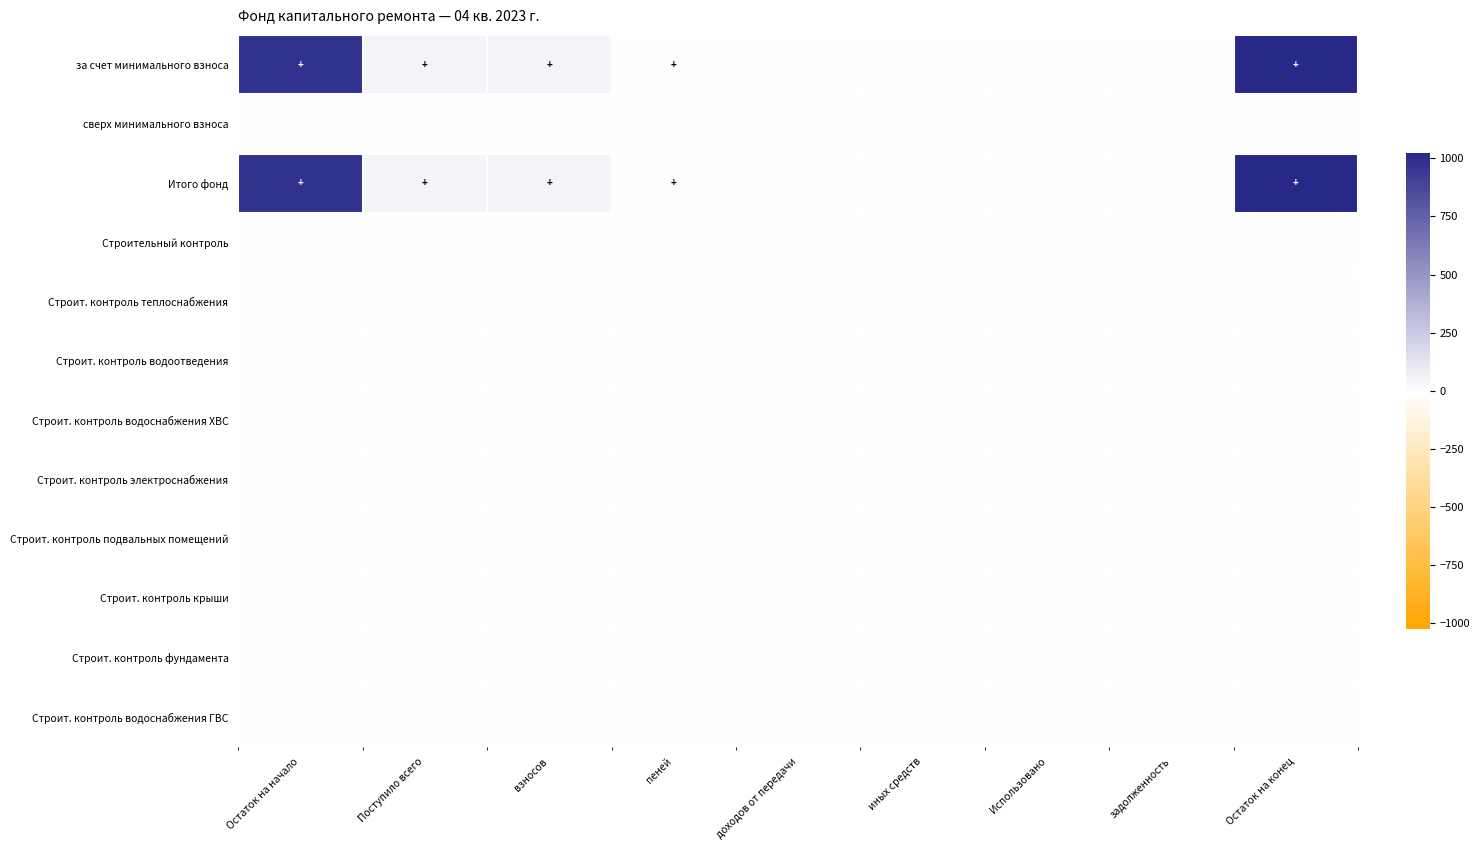

Reading left to right, list all the values displayed in this chart.

за счет минимального взноса: Остаток на начало=979.0	Поступило всего=45.7	взносов=45.5	пеней=0.2	доходов от передачи=0.0	иных средств=0.0	Использовано=0.0	задолженность=0.0	Остаток на конец=1024.6
сверх минимального взноса: Остаток на начало=0.0	Поступило всего=0.0	взносов=0.0	пеней=0.0	доходов от передачи=0.0	иных средств=0.0	Использовано=0.0	задолженность=0.0	Остаток на конец=0.0
Итого фонд: Остаток на начало=979.0	Поступило всего=45.7	взносов=45.5	пеней=0.2	доходов от передачи=0.0	иных средств=0.0	Использовано=0.0	задолженность=0.0	Остаток на конец=1024.6
Строительный контроль: Остаток на начало=0.0	Поступило всего=0.0	взносов=0.0	пеней=0.0	доходов от передачи=0.0	иных средств=0.0	Использовано=0.0	задолженность=0.0	Остаток на конец=0.0
Строит. контроль теплоснабжения: Остаток на начало=0.0	Поступило всего=0.0	взносов=0.0	пеней=0.0	доходов от передачи=0.0	иных средств=0.0	Использовано=0.0	задолженность=0.0	Остаток на конец=0.0
Строит. контроль водоотведения: Остаток на начало=0.0	Поступило всего=0.0	взносов=0.0	пеней=0.0	доходов от передачи=0.0	иных средств=0.0	Использовано=0.0	задолженность=0.0	Остаток на конец=0.0
Строит. контроль водоснабжения ХВС: Остаток на начало=0.0	Поступило всего=0.0	взносов=0.0	пеней=0.0	доходов от передачи=0.0	иных средств=0.0	Использовано=0.0	задолженность=0.0	Остаток на конец=0.0
Строит. контроль электроснабжения: Остаток на начало=0.0	Поступило всего=0.0	взносов=0.0	пеней=0.0	доходов от передачи=0.0	иных средств=0.0	Использовано=0.0	задолженность=0.0	Остаток на конец=0.0
Строит. контроль подвальных помещений: Остаток на начало=0.0	Поступило всего=0.0	взносов=0.0	пеней=0.0	доходов от передачи=0.0	иных средств=0.0	Использовано=0.0	задолженность=0.0	Остаток на конец=0.0
Строит. контроль крыши: Остаток на начало=0.0	Поступило всего=0.0	взносов=0.0	пеней=0.0	доходов от передачи=0.0	иных средств=0.0	Использовано=0.0	задолженность=0.0	Остаток на конец=0.0
Строит. контроль фундамента: Остаток на начало=0.0	Поступило всего=0.0	взносов=0.0	пеней=0.0	доходов от передачи=0.0	иных средств=0.0	Использовано=0.0	задолженность=0.0	Остаток на конец=0.0
Строит. контроль водоснабжения ГВС: Остаток на начало=0.0	Поступило всего=0.0	взносов=0.0	пеней=0.0	доходов от передачи=0.0	иных средств=0.0	Использовано=0.0	задолженность=0.0	Остаток на конец=0.0